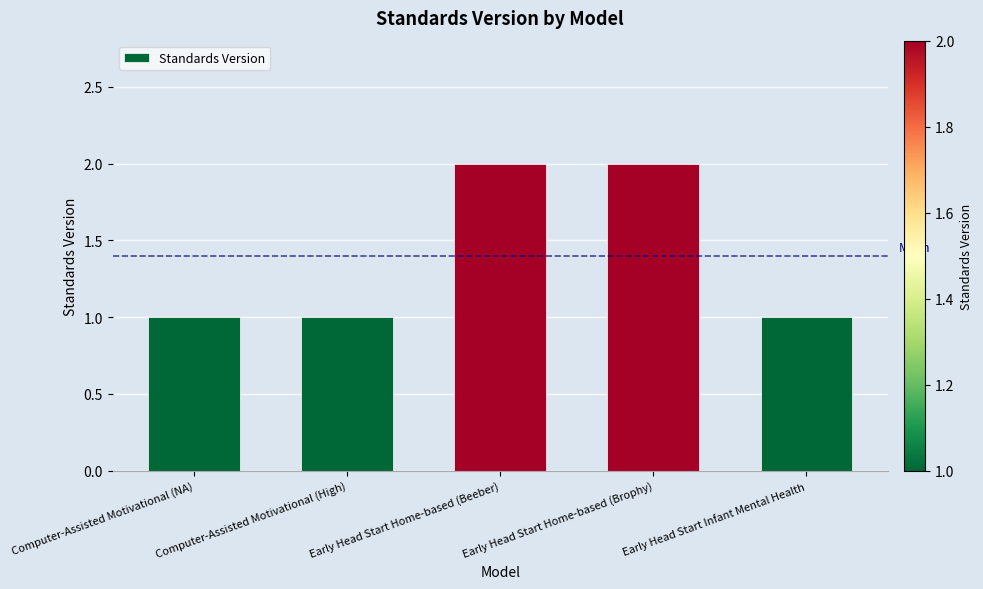

How many bars are there in total?

5